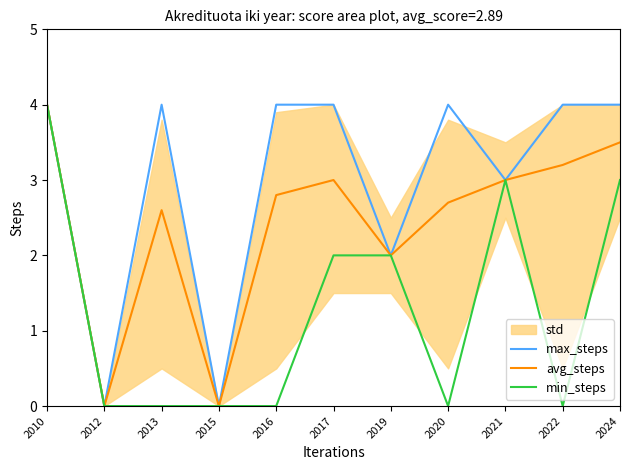

At which label does min_steps reach its minimum?

2012